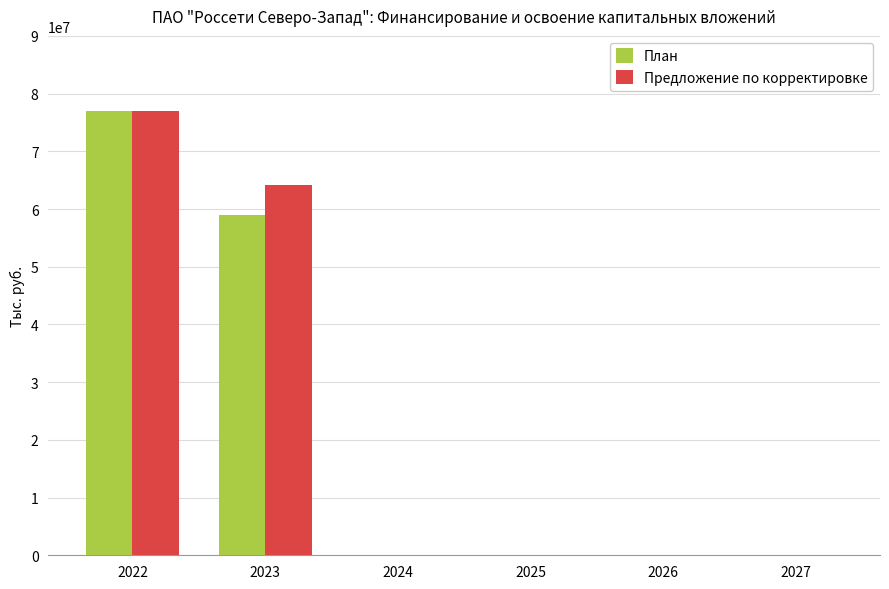

Reading left to right, list all the values displayed in this chart.

План: 2022=76969542	2023=59044766	2024=0	2025=0	2026=0	2027=0
Предложение по корректировке: 2022=76969542	2023=64141285	2024=0	2025=0	2026=0	2027=0